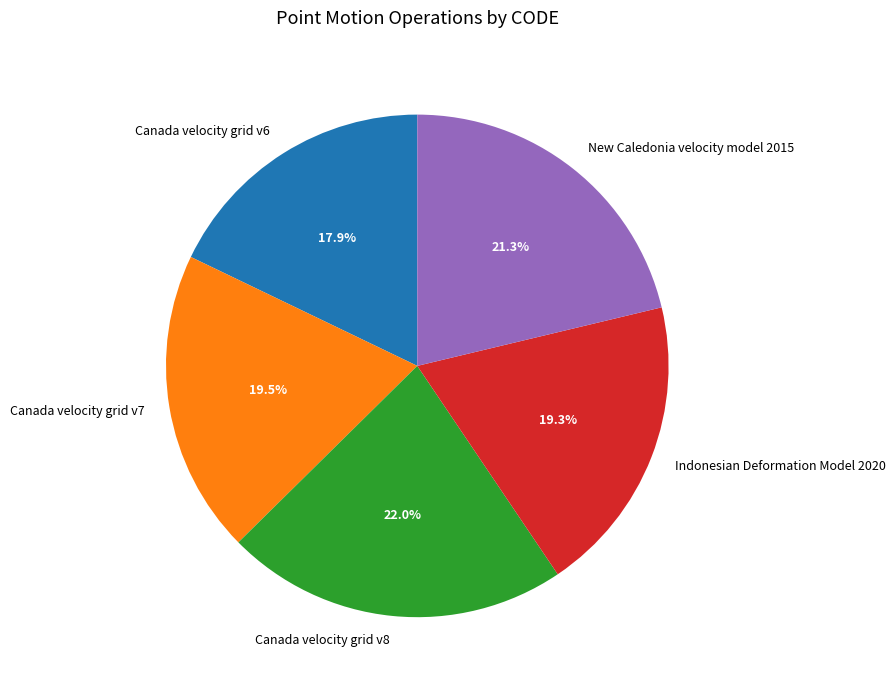

What is the smallest slice in the pie chart?

Canada velocity grid v6